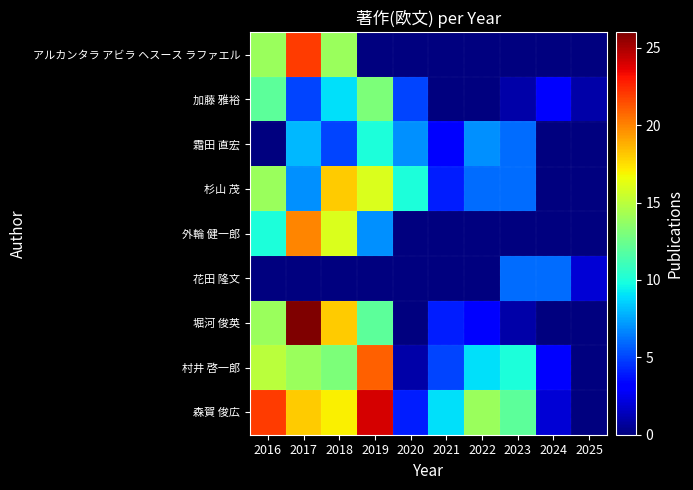

Reading left to right, list all the values displayed in this chart.

アルカンタラ アビラ ヘスース ラファエル: 2016=14	2017=22	2018=14	2019=0	2020=0	2021=0	2022=0	2023=0	2024=0	2025=0
加藤 雅裕: 2016=12	2017=5	2018=9	2019=13	2020=5	2021=0	2022=0	2023=1	2024=3	2025=1
霜田 直宏: 2016=0	2017=8	2018=5	2019=10	2020=7	2021=3	2022=7	2023=6	2024=0	2025=0
杉山 茂: 2016=14	2017=7	2018=18	2019=16	2020=10	2021=4	2022=6	2023=6	2024=0	2025=0
外輪 健一郎: 2016=10	2017=20	2018=16	2019=7	2020=0	2021=0	2022=0	2023=0	2024=0	2025=0
花田 隆文: 2016=0	2017=0	2018=0	2019=0	2020=0	2021=0	2022=0	2023=6	2024=6	2025=2
堀河 俊英: 2016=14	2017=26	2018=18	2019=12	2020=0	2021=4	2022=3	2023=1	2024=0	2025=0
村井 啓一郎: 2016=15	2017=14	2018=13	2019=21	2020=1	2021=5	2022=9	2023=10	2024=3	2025=0
森賀 俊広: 2016=22	2017=18	2018=17	2019=24	2020=4	2021=9	2022=14	2023=12	2024=2	2025=0